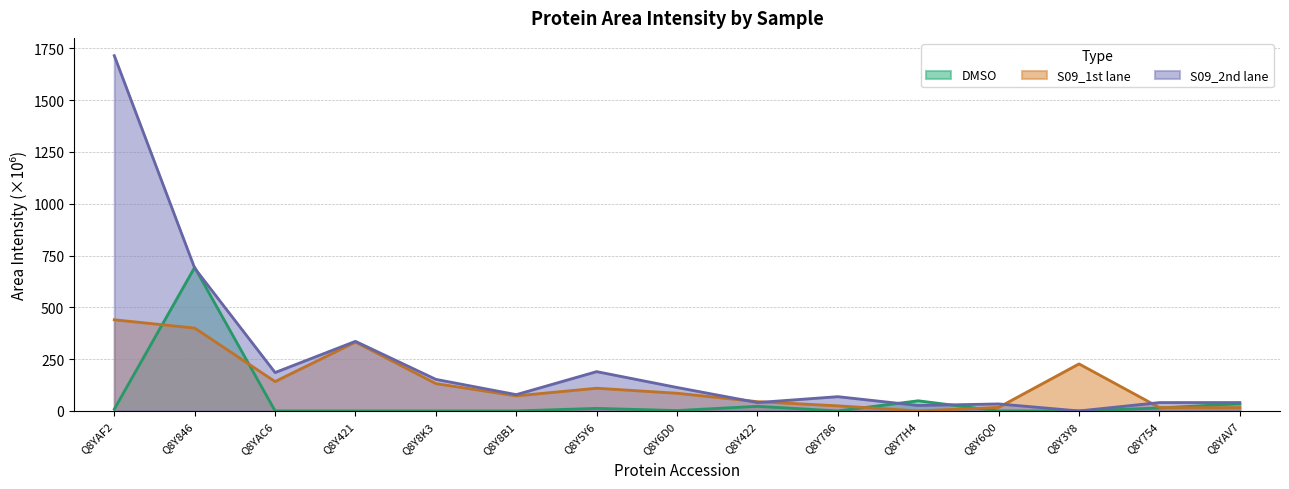

What is the label of the 1st point from the left?

Q8YAF2